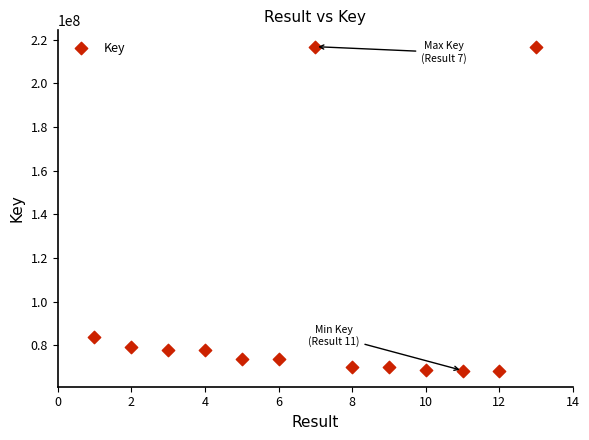

What Y value in the scatter plot is closest to 142631948?

83936895